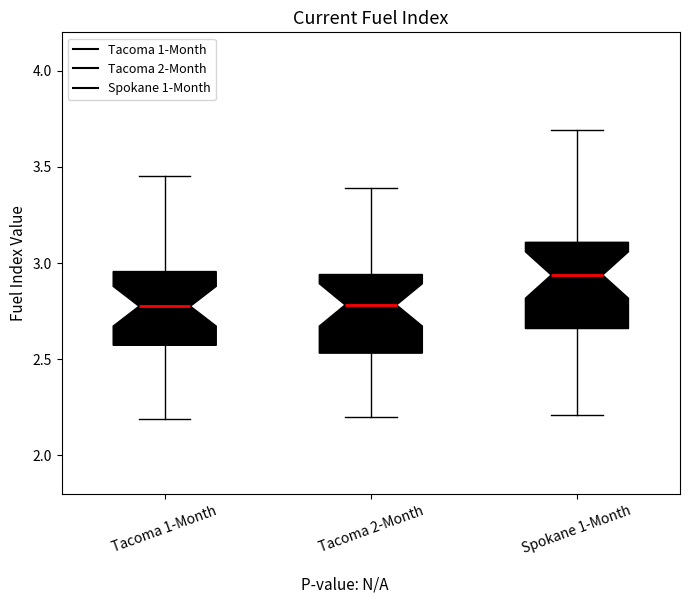

Reading left to right, read every box against the y-axis: the position of its median line, the range the box covers, and the ends of its whiskers. The values are not printed on the chart, so give them approximately, as read against the axis.

Tacoma 1-Month: median 2.80, box 2.55 to 2.95, whiskers 2.20 to 3.45
Tacoma 2-Month: median 2.80, box 2.55 to 2.95, whiskers 2.20 to 3.40
Spokane 1-Month: median 2.95, box 2.65 to 3.10, whiskers 2.20 to 3.70